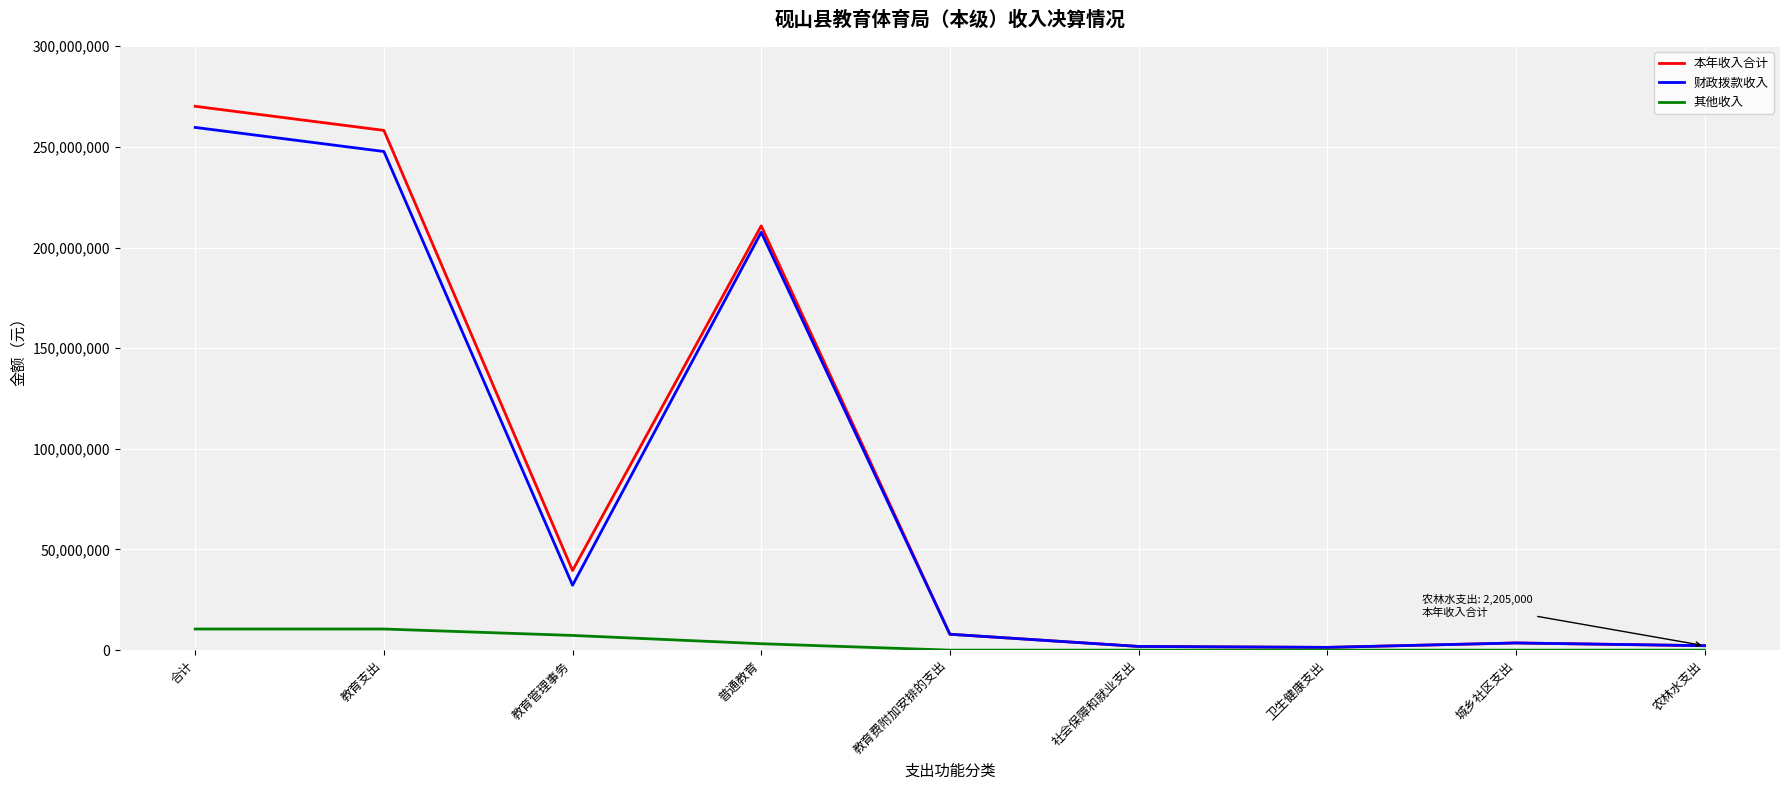

At 普通教育, list the series in order from largest to smallest.

本年收入合计, 财政拨款收入, 其他收入